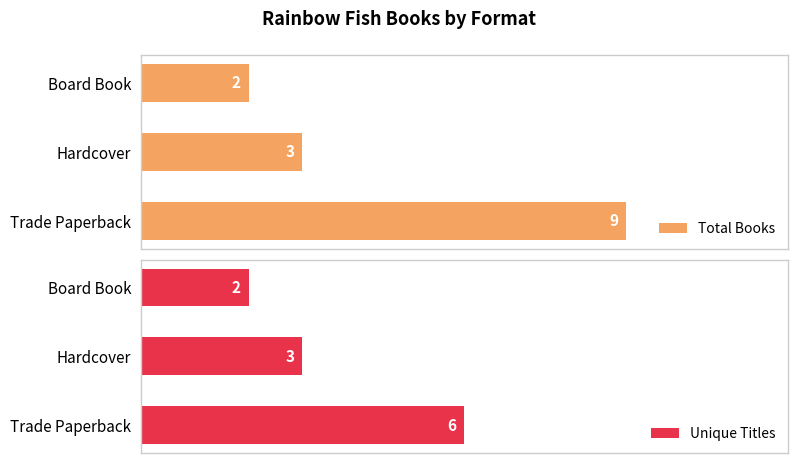

How many values in the Total Books series are below 3?

1